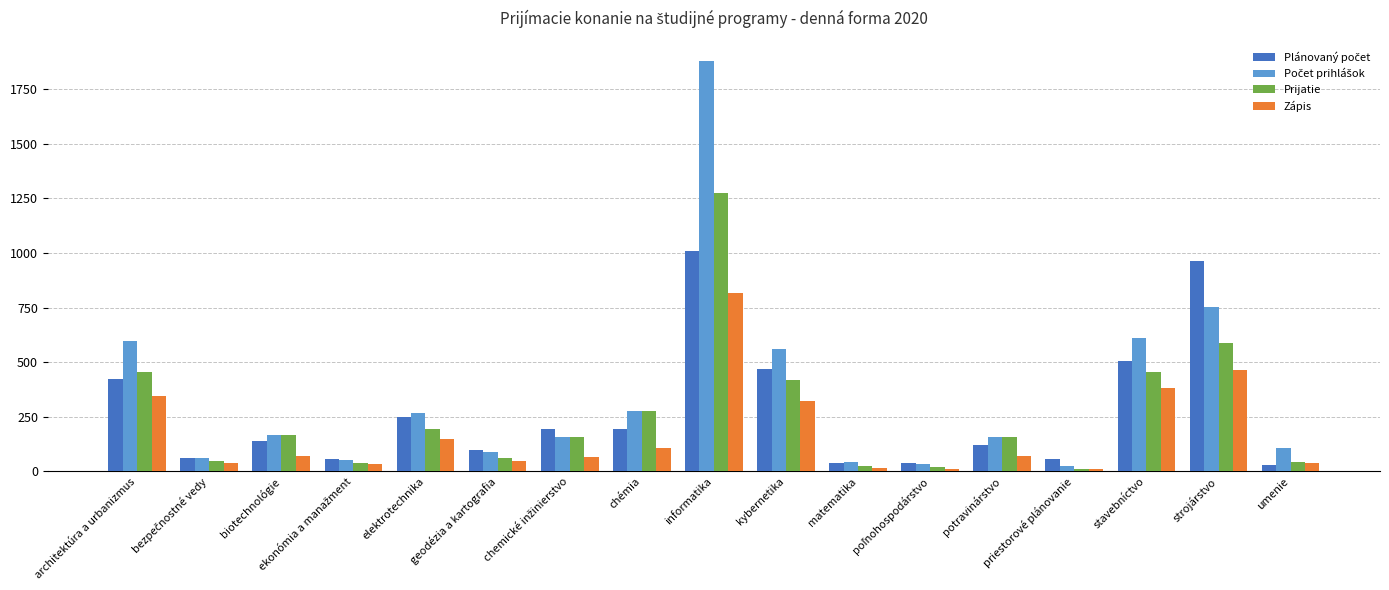

What is the greatest value displayed?

1875.5